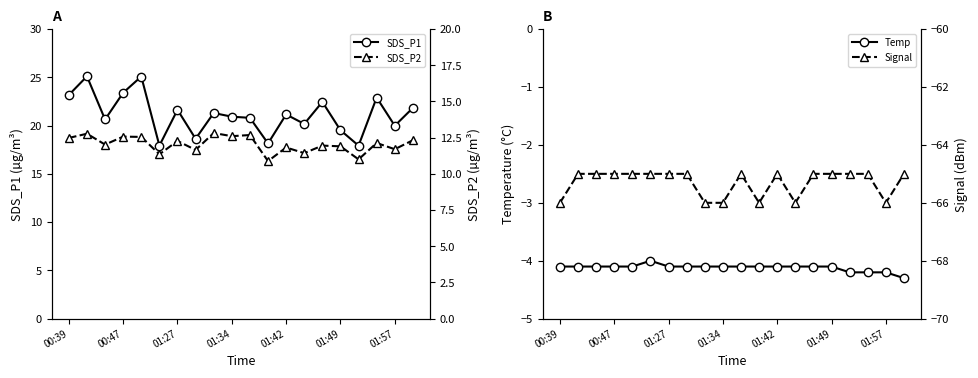

Which series has the largest total across all categories?

SDS_P1